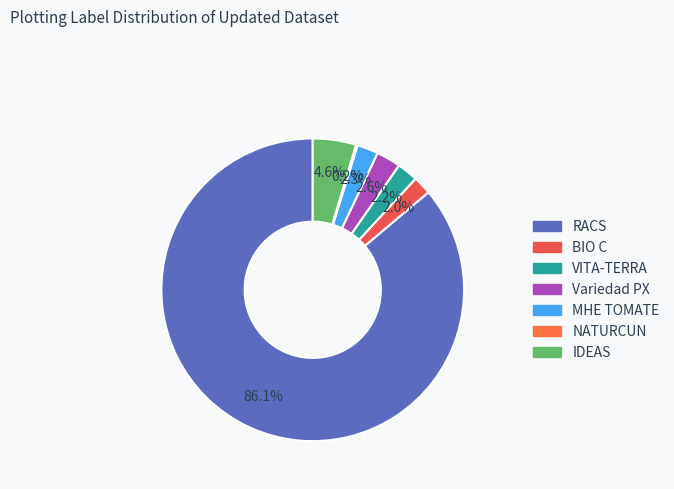

Which slice represents more than half of the pie?

RACS